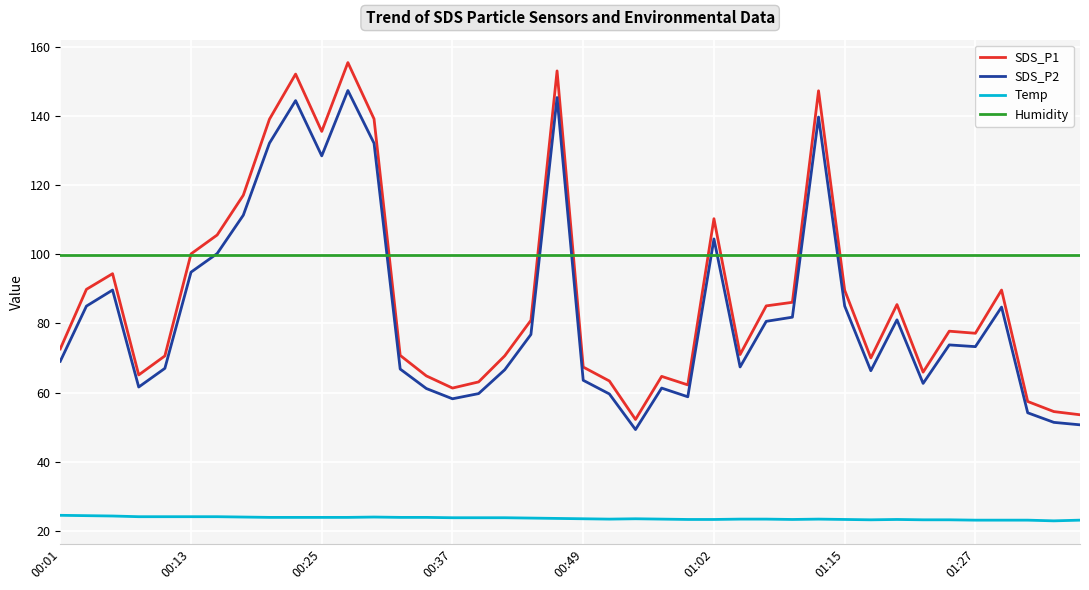

Which series has the largest range (max minus min)?

SDS_P1